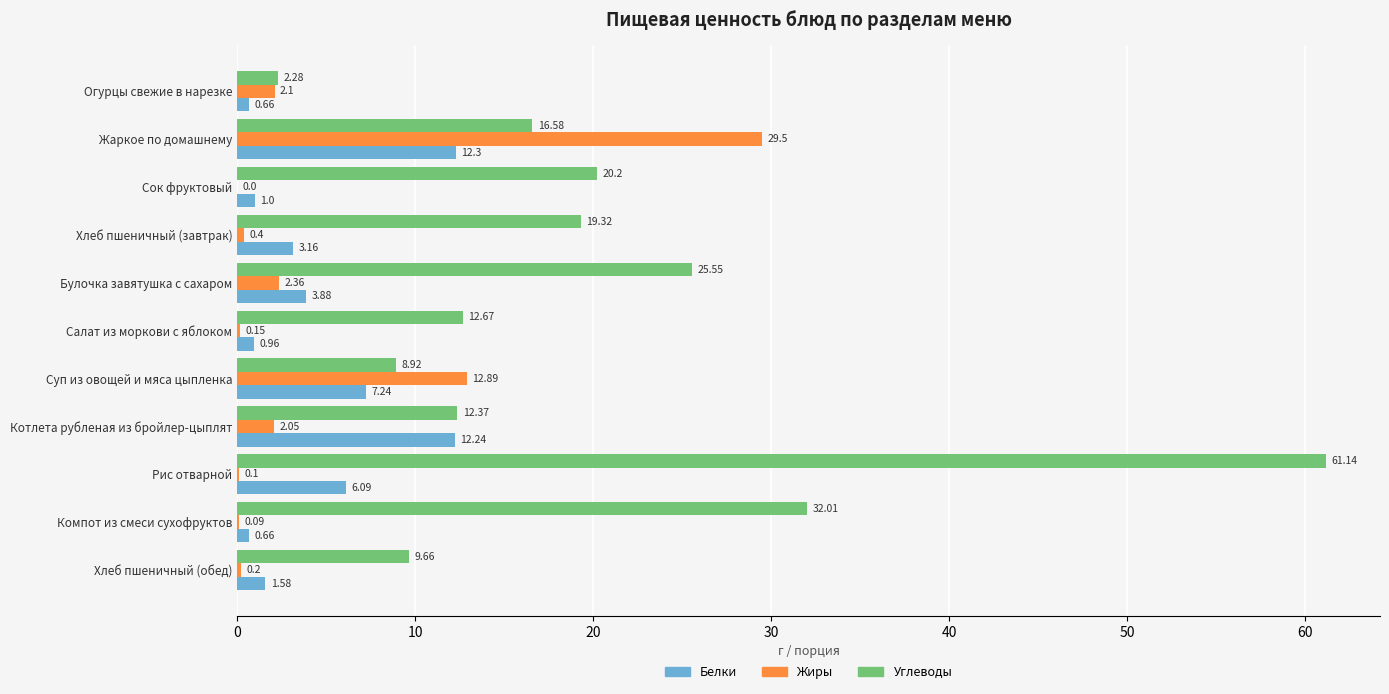

What is the average value of the Углеводы series?

20.1